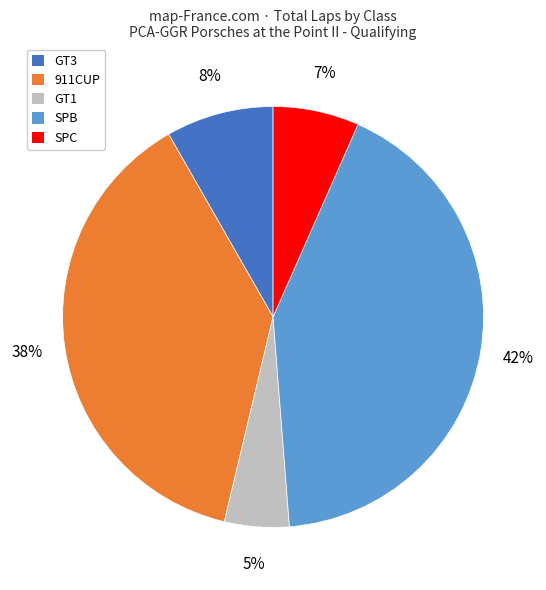

Is there any slice that represents more than half of the pie?

No